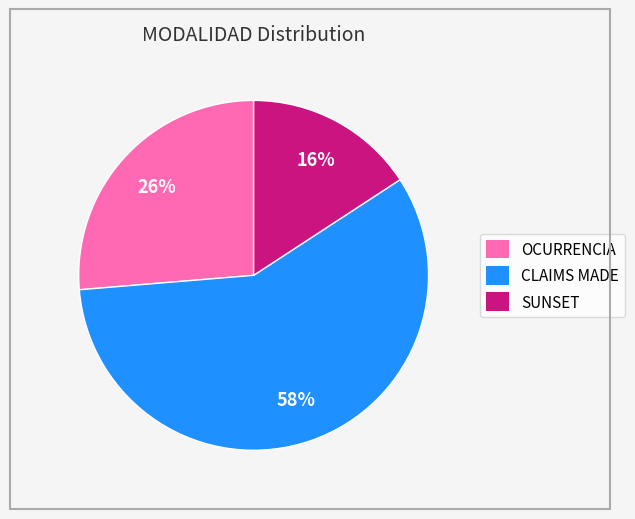

Which category has the biggest portion of the pie?

CLAIMS MADE